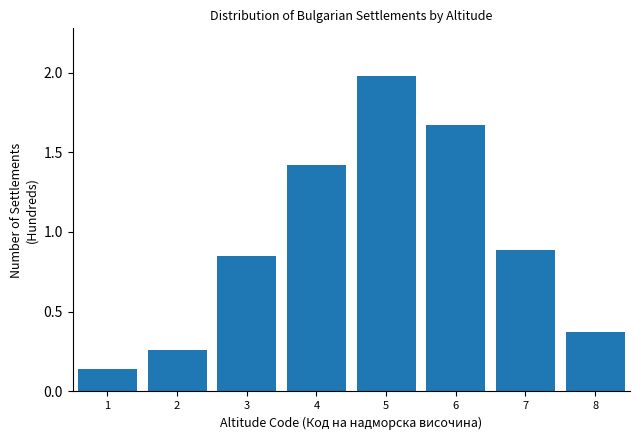

True or false: the data shows 0.1 at 2.

False